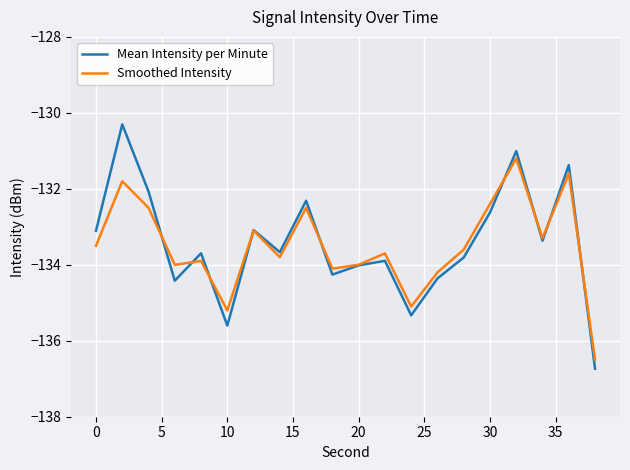

Which series has the largest range (max minus min)?

Mean Intensity per Minute